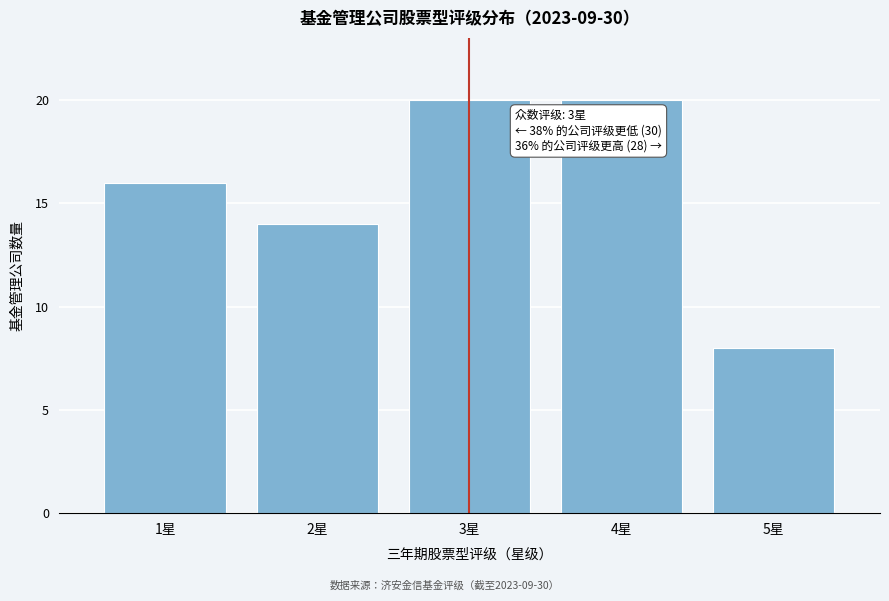

Reading right to left, list all the values displayed in this chart.

8	20	20	14	16